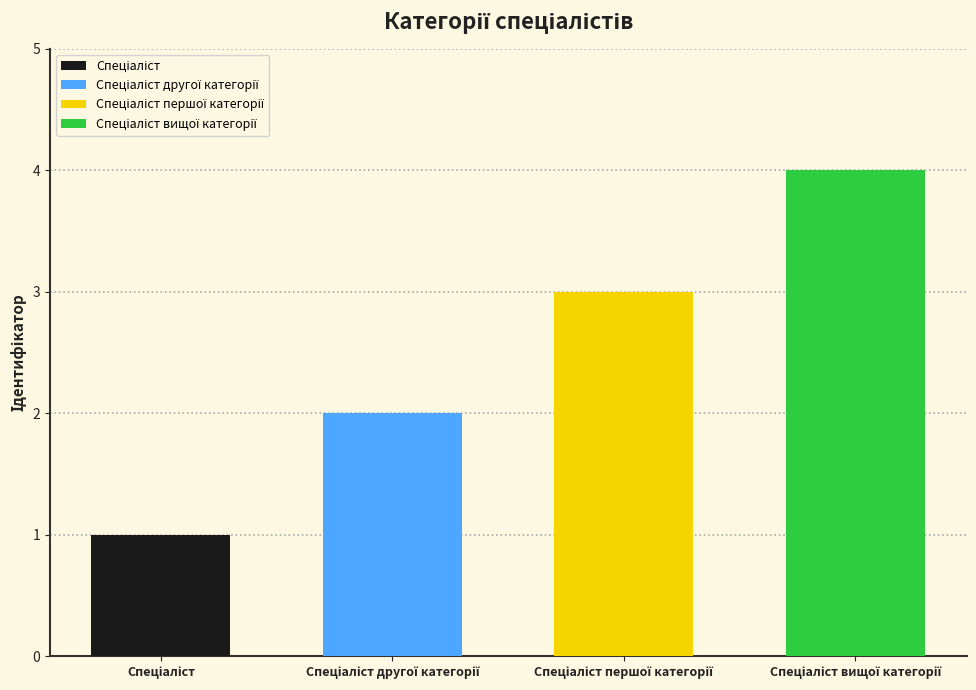

At which label is the value closest to 2?

Спеціаліст другої категорії